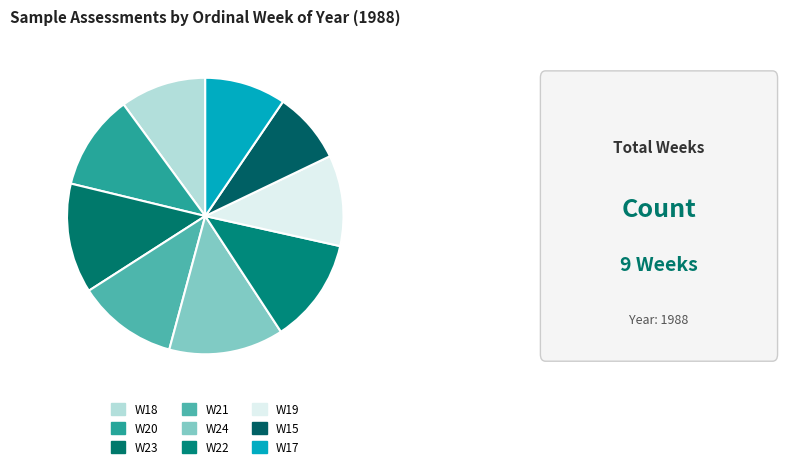

To the nearest percent, what is the average slice percentage?

11%